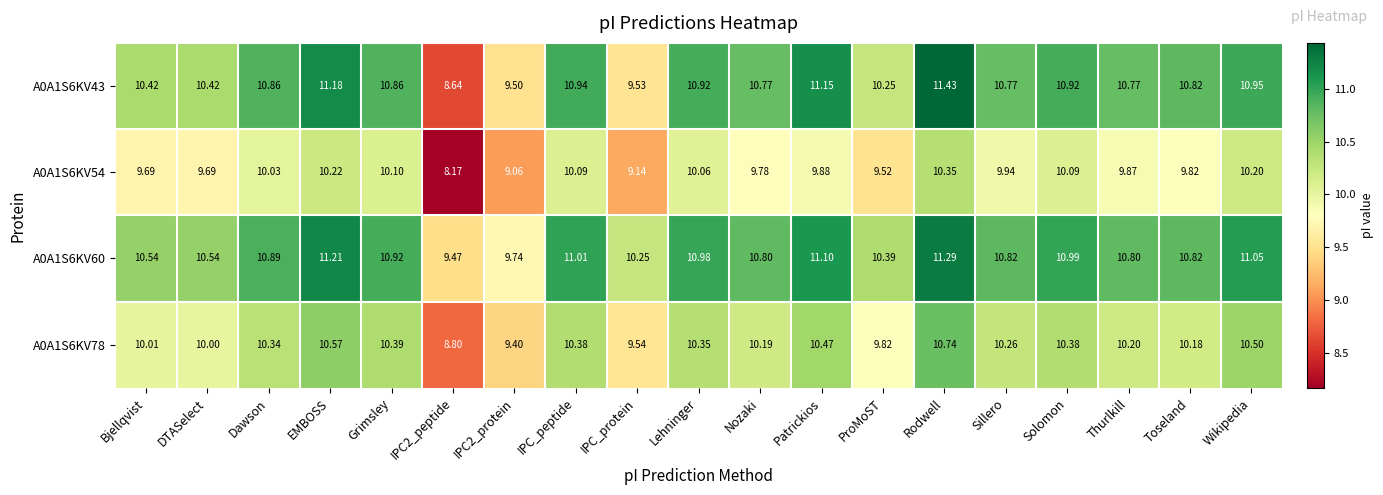

Which series changed the most between Grimsley and Wikipedia?

A0A1S6KV60